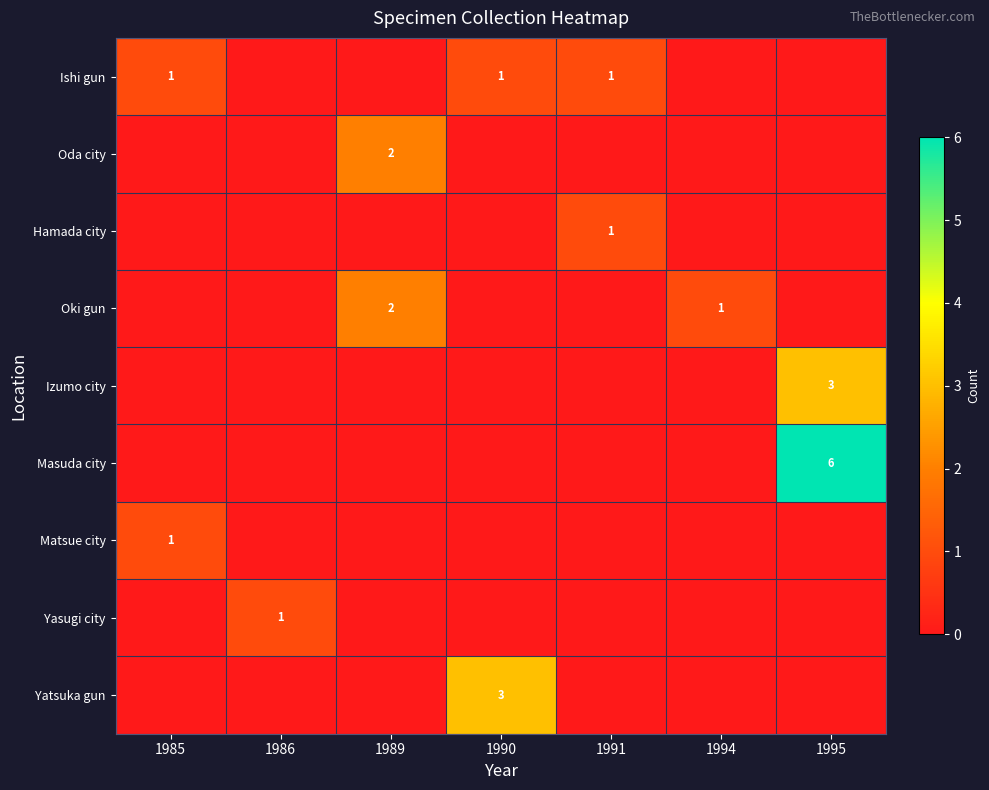

The value of Masuda city at 1995 is 4. True or false?

False